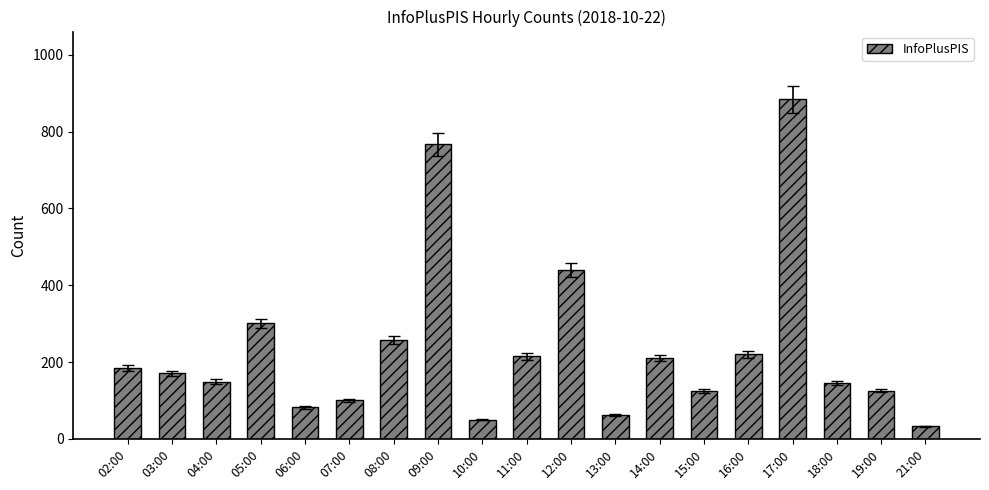

Which label corresponds to the largest value in the chart?

17:00